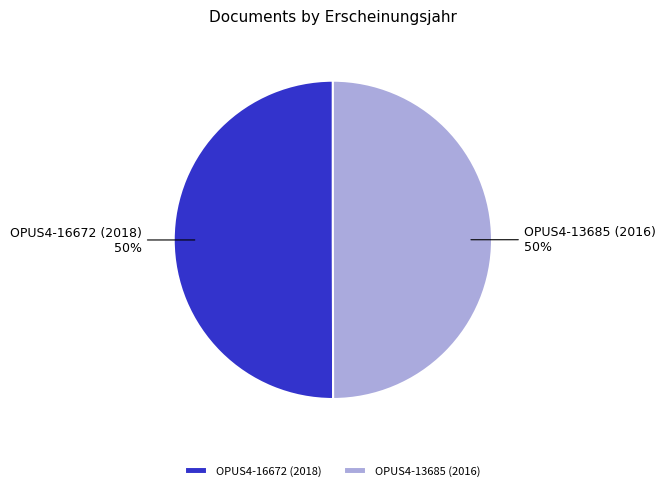

How many slices are in this pie chart?

2